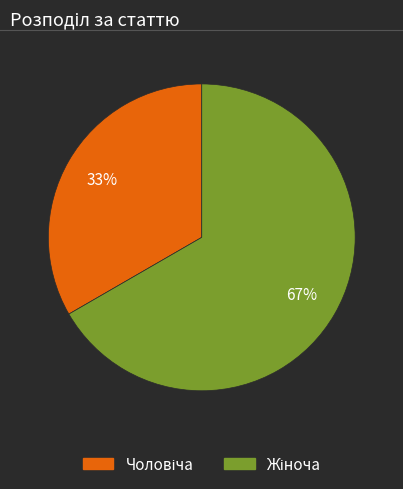

Is there a majority slice in this chart?

Yes